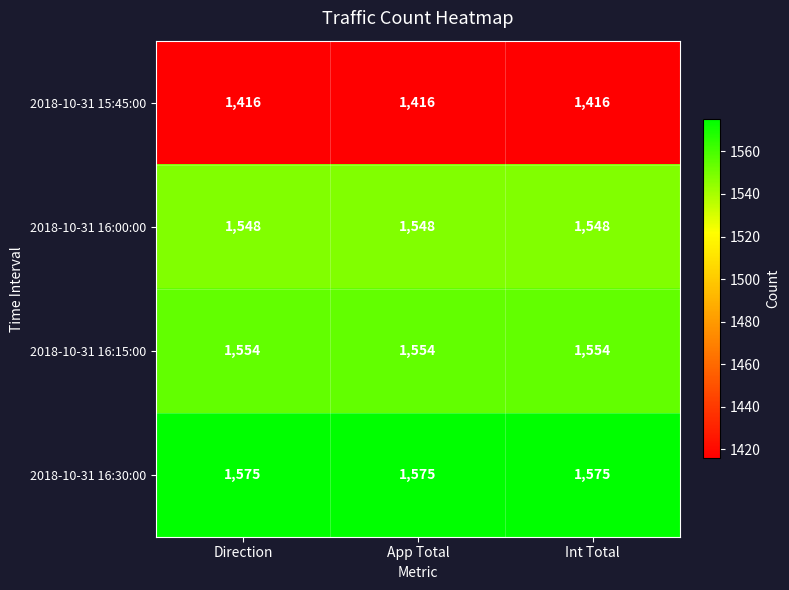

Which series has the largest total across all categories?

2018-10-31 16:30:00